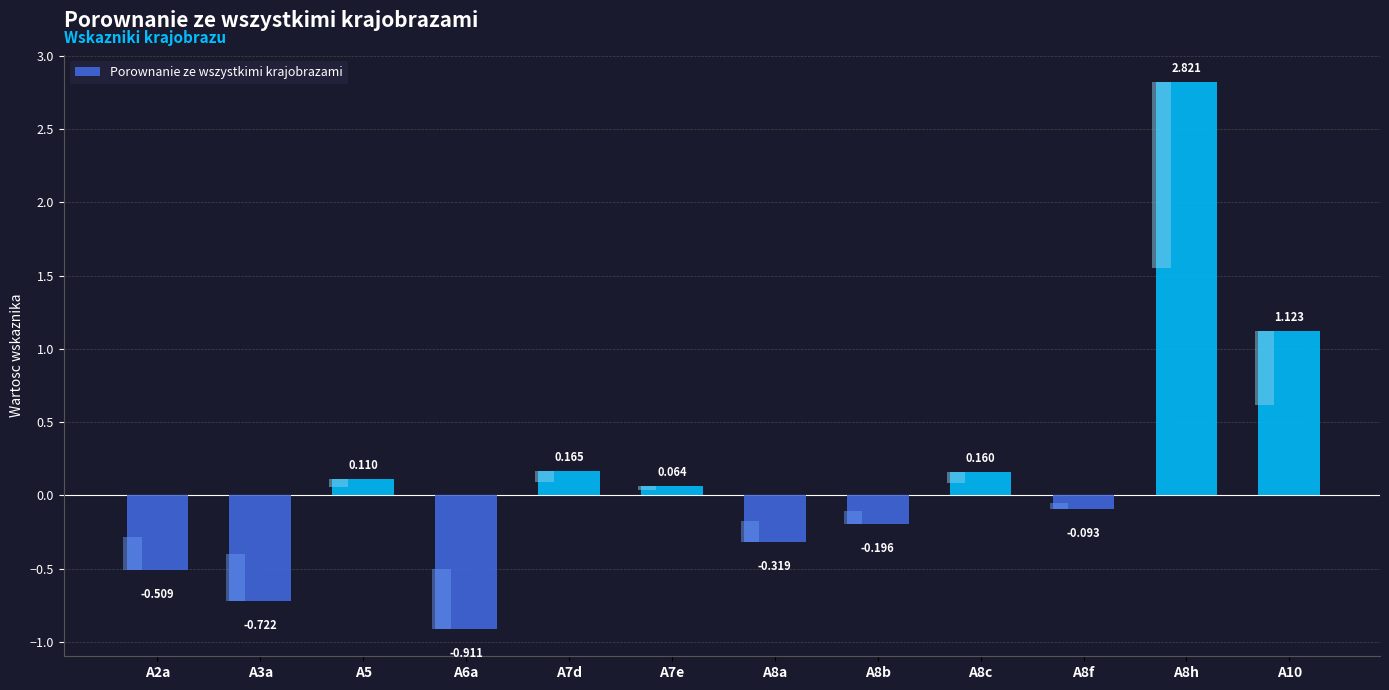

Is it true that the value at A2a is -0.5?

True